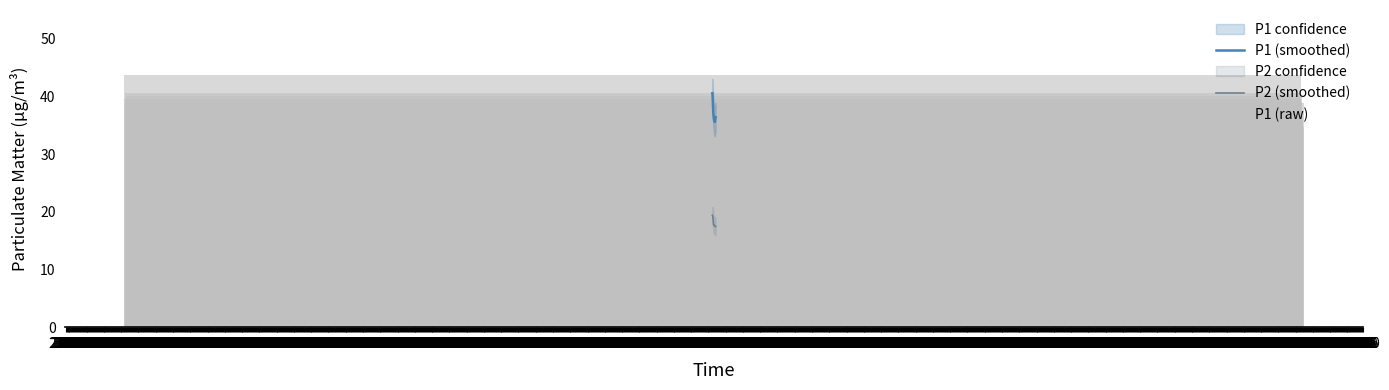

Is it true that P1 (smoothed) equals 35.6 at 00:30?

True